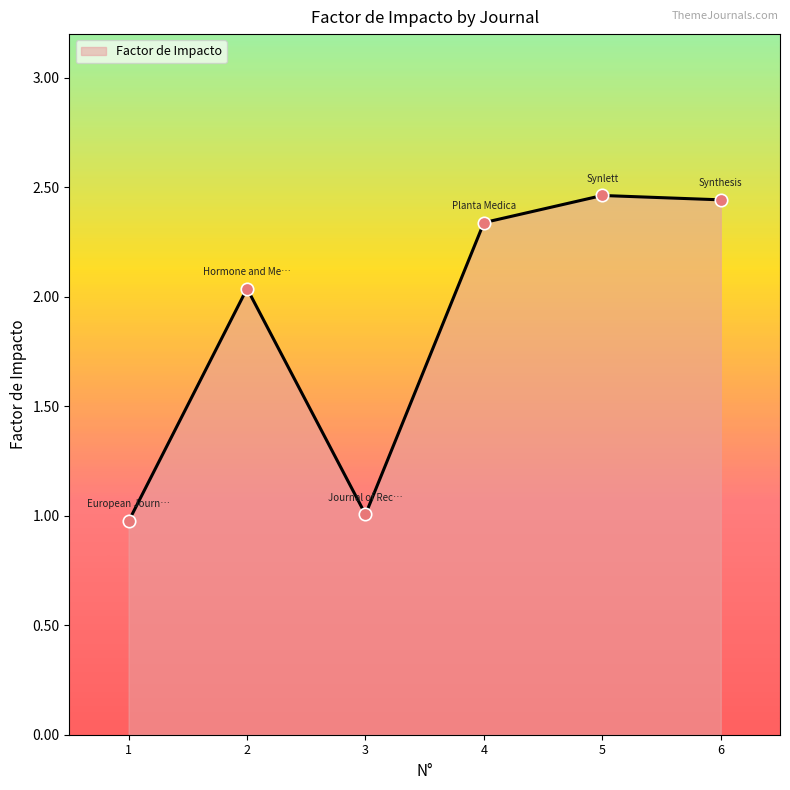

What is the change in value from 3 to 4?

+1.3